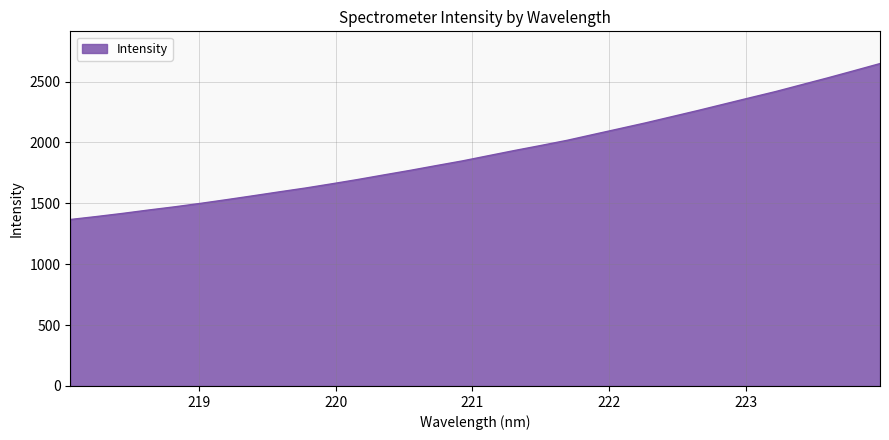

Does the chart display data point markers on the line(s)?

No